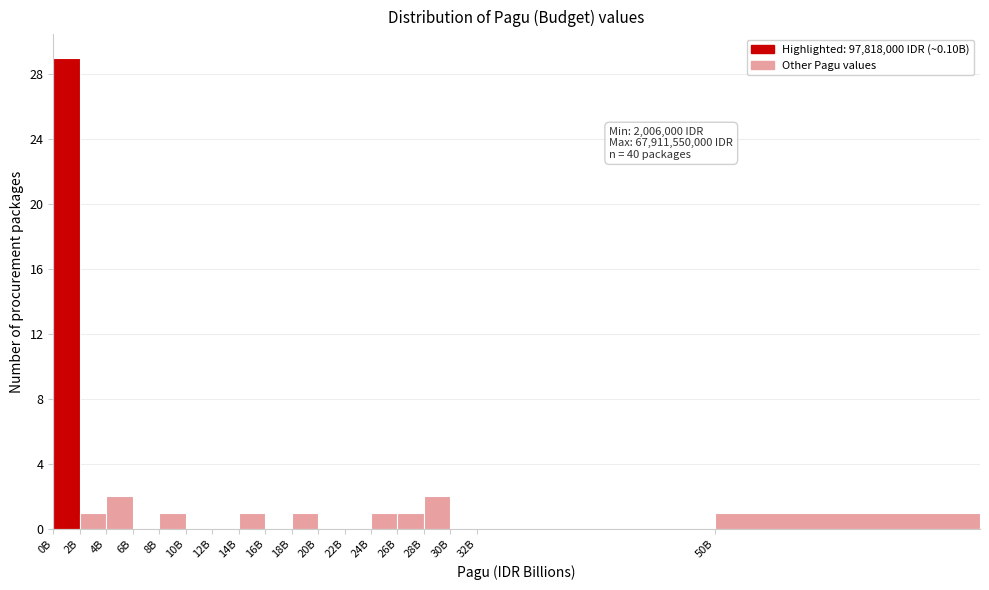

Reading left to right, what are all the values shown in this chart?

0B=29	2B=1	4B=2	6B=0	8B=1	10B=0	12B=0	14B=1	16B=0	18B=1	20B=0	22B=0	24B=1	26B=1	28B=2	30B=0	32B=0	50B=1